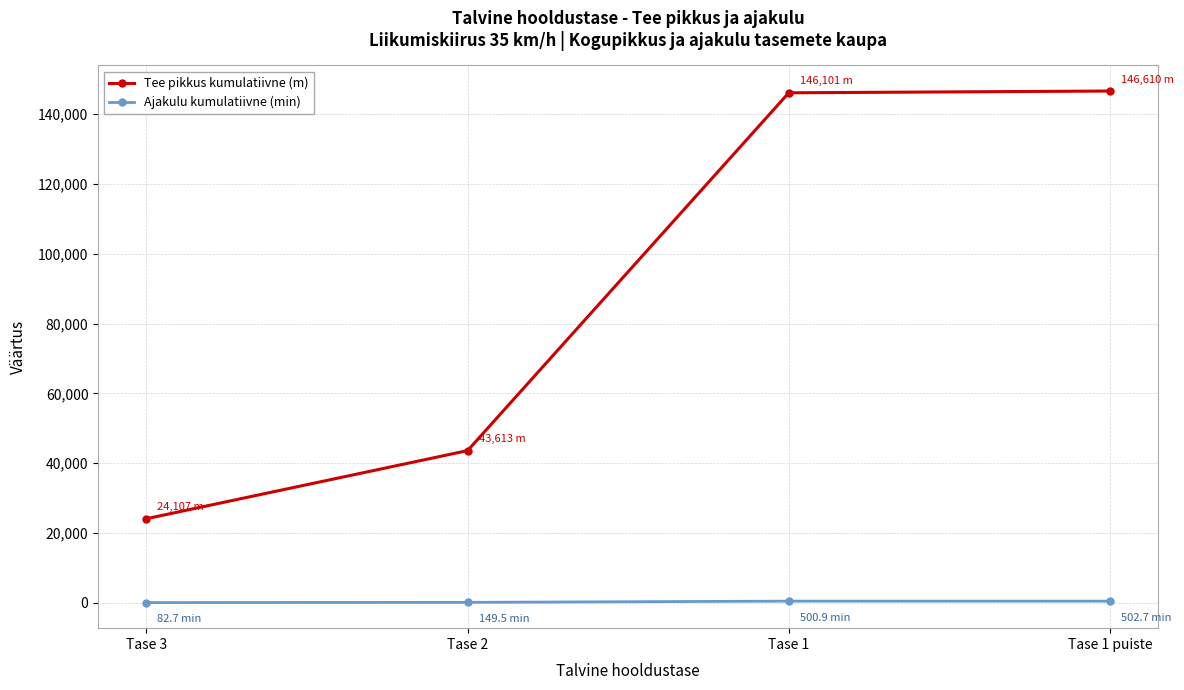

List the series in order of their peak value, lowest first.

Ajakulu kumulatiivne (min), Tee pikkus kumulatiivne (m)